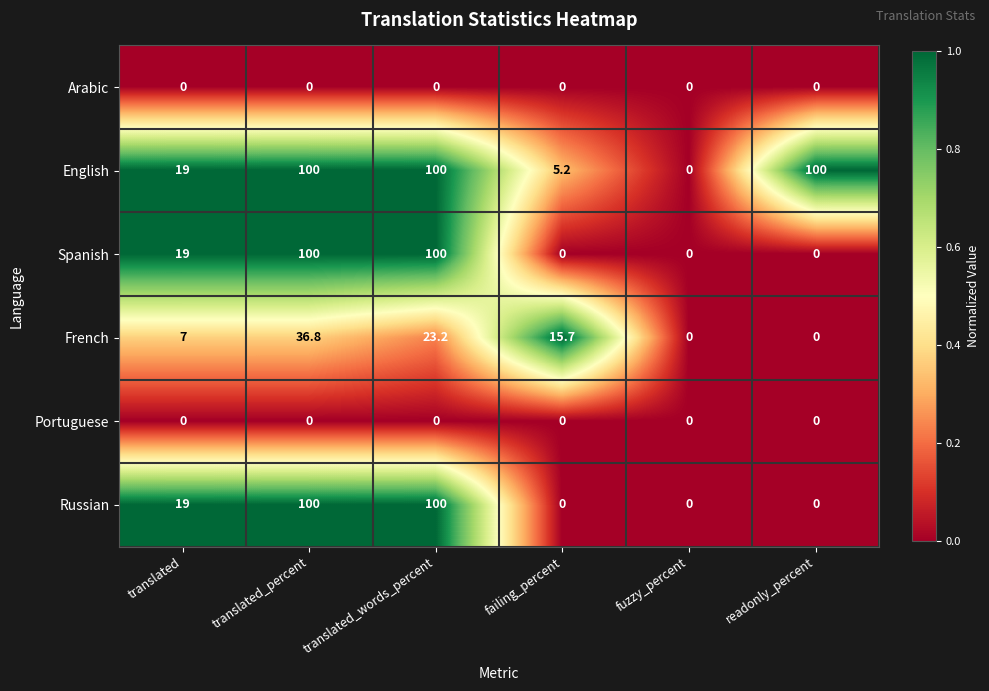

Count the Russian values in the range 0 to 100.

6